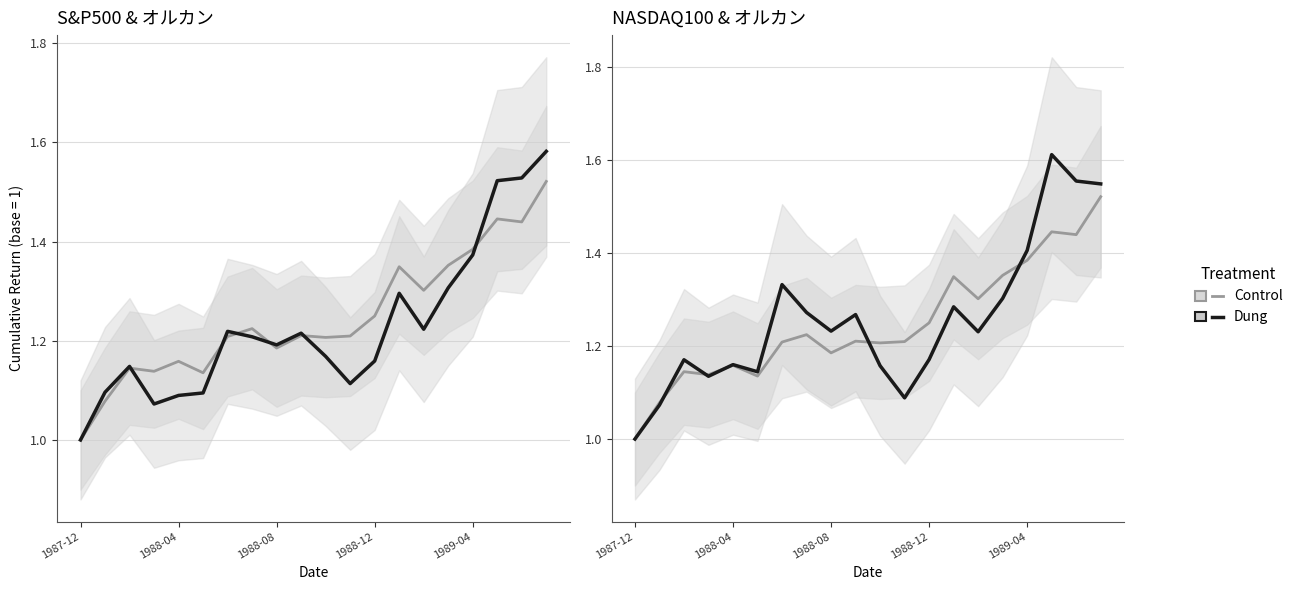

Rank the series by their maximum value, from highest to lowest.

Dung (NASDAQ100), Dung (S&P500), Control (オルカン)